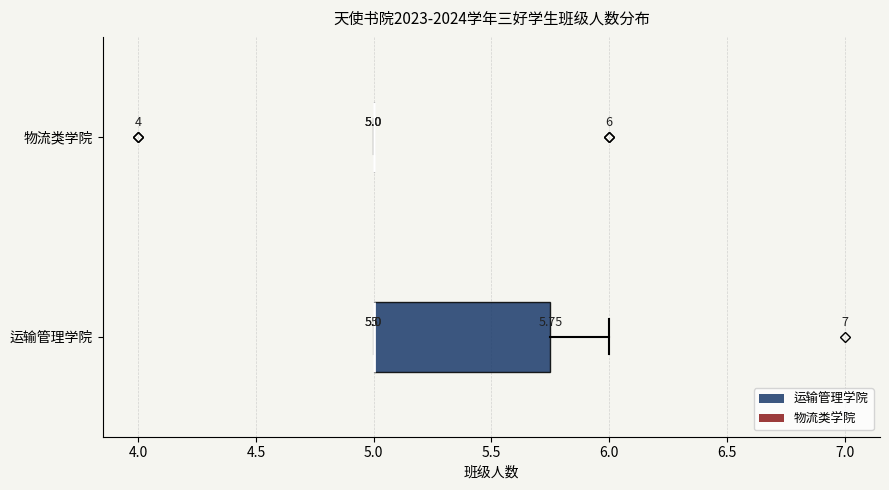

Comparing the boxes themselves (not the whiskers), which one is the widest?

运输管理学院